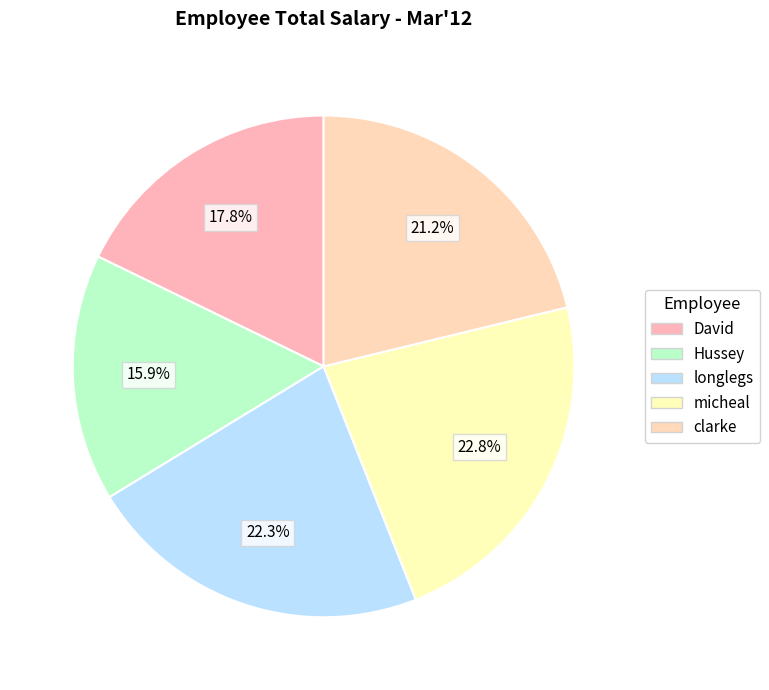

Count the number of slices in the pie.

5